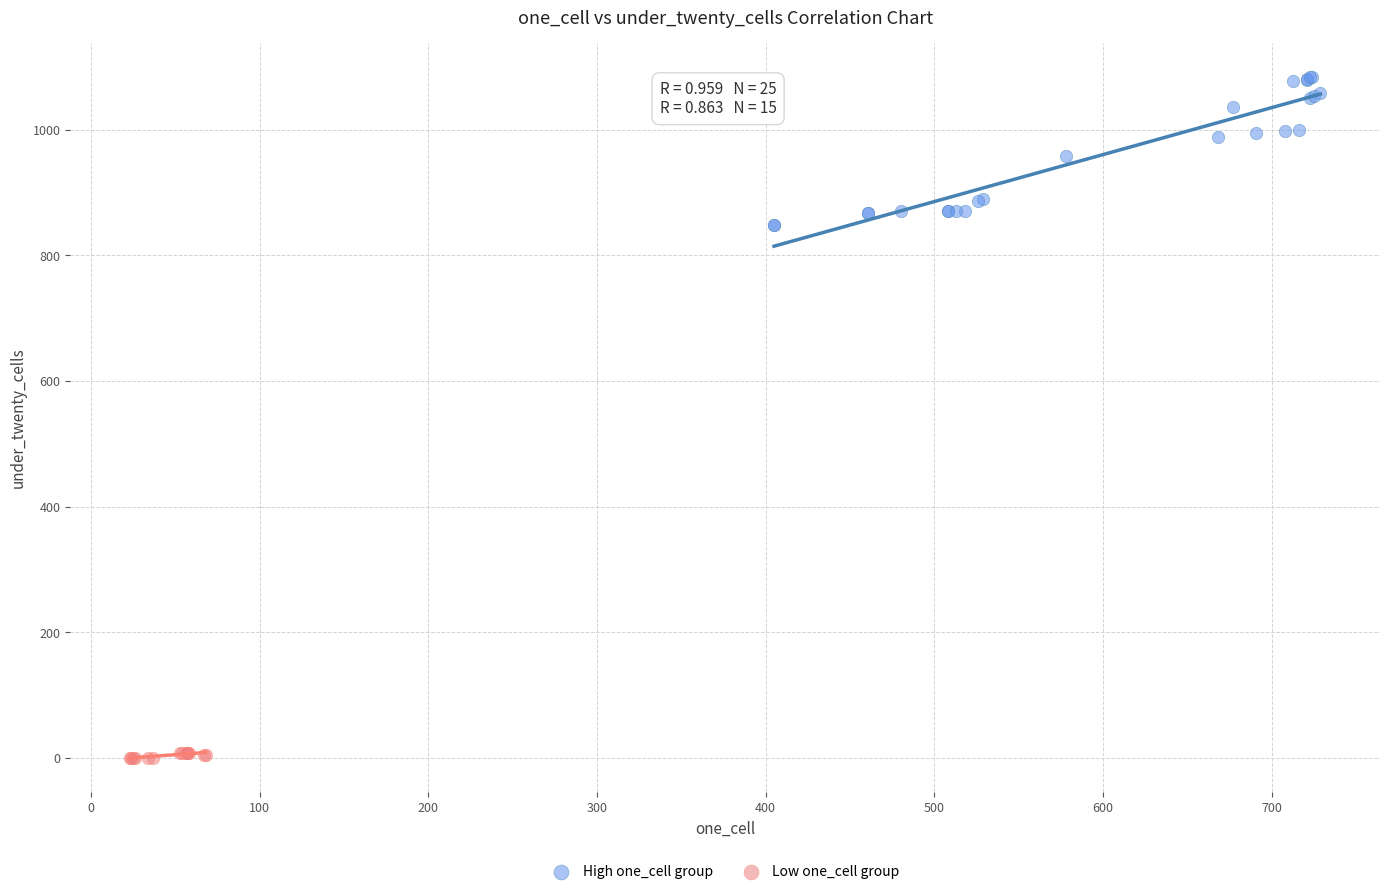

Which series has the widest spread of Y values?

High one_cell group